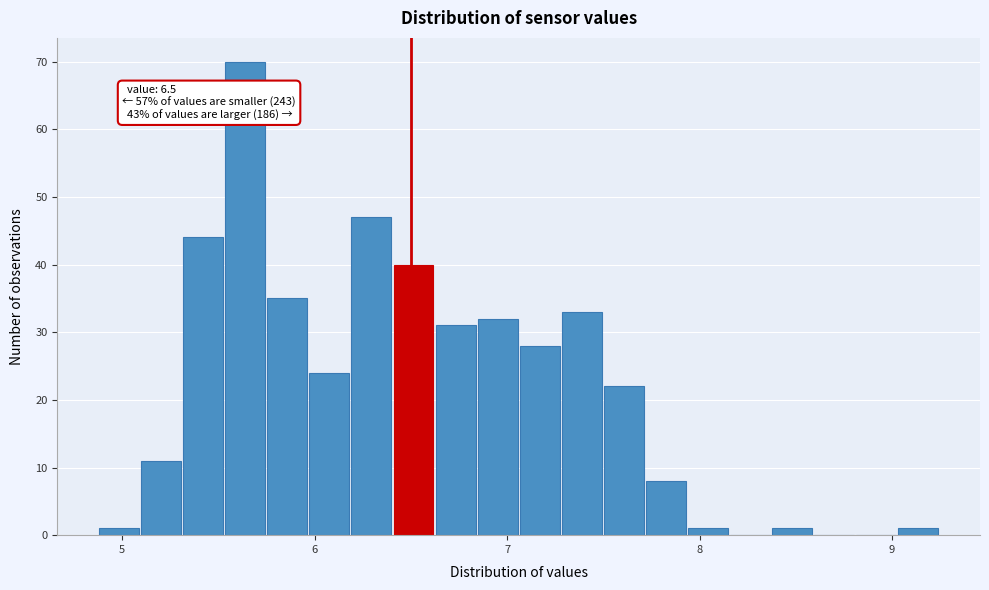

Around what value on the x-axis is the tallest bar? Give the approximate position of its centre, as read against the axis.

5.6